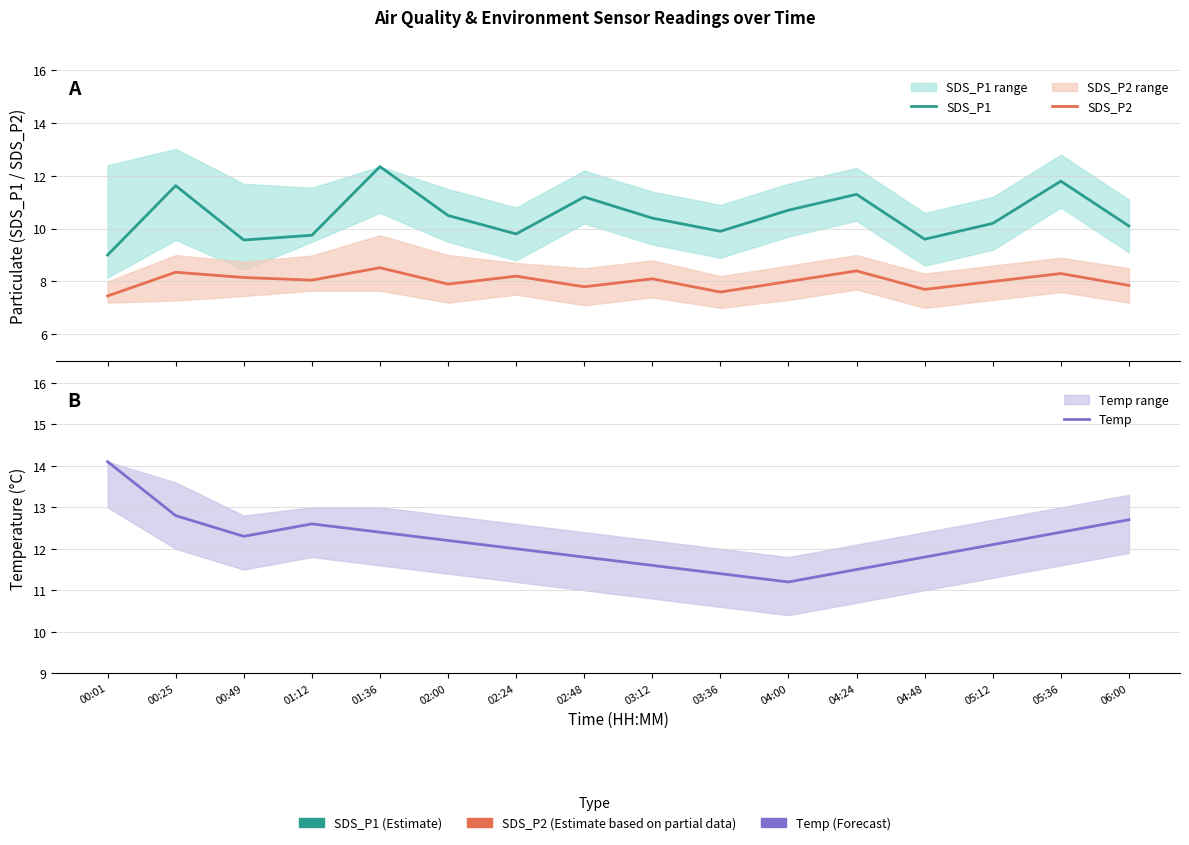

What is the minimum value for SDS_P2?

7.5